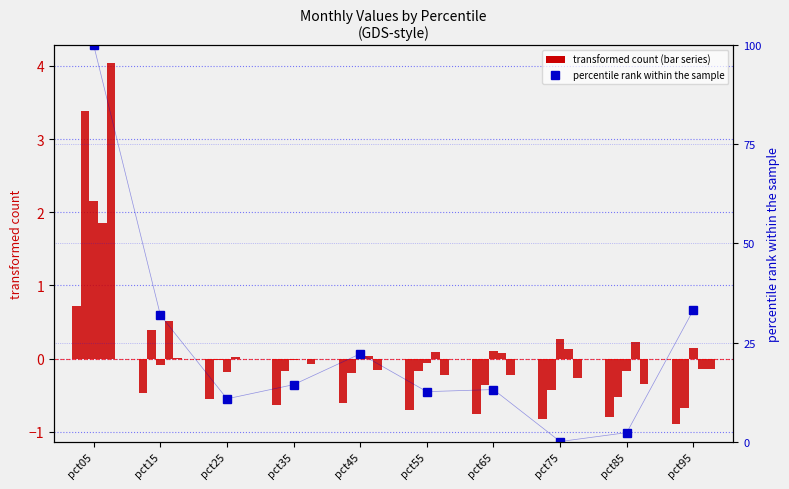

Which label corresponds to the largest value in the chart?

pct05